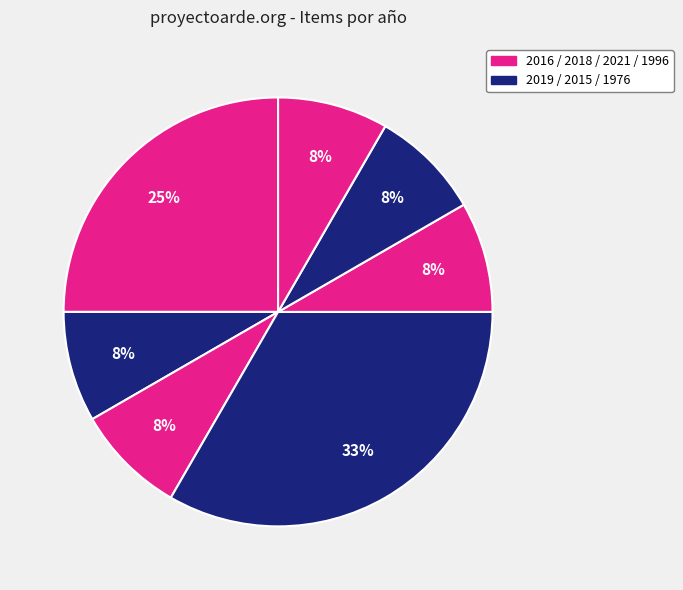

Is there any slice that represents more than half of the pie?

No